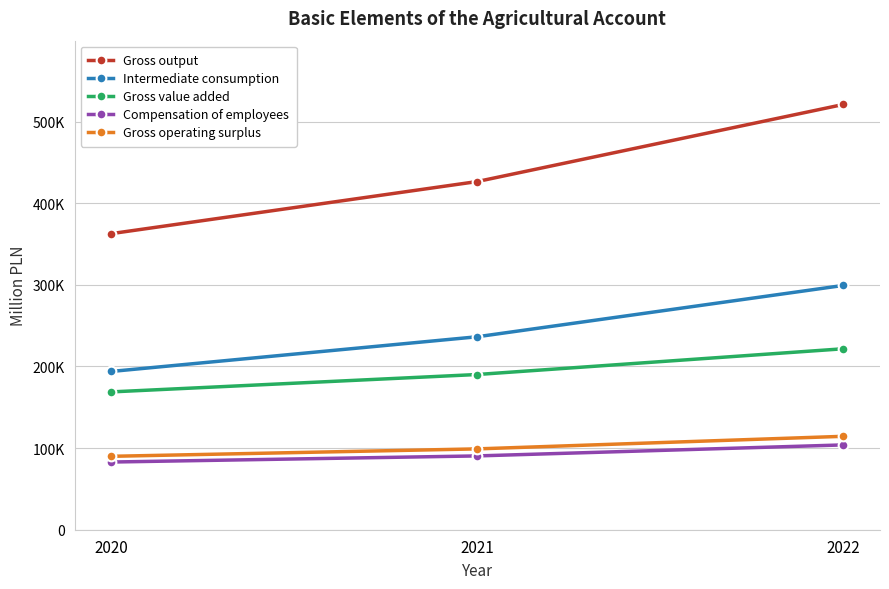

Rank the series at 2020 from highest to lowest value.

Gross output, Intermediate consumption, Gross value added, Gross operating surplus, Compensation of employees